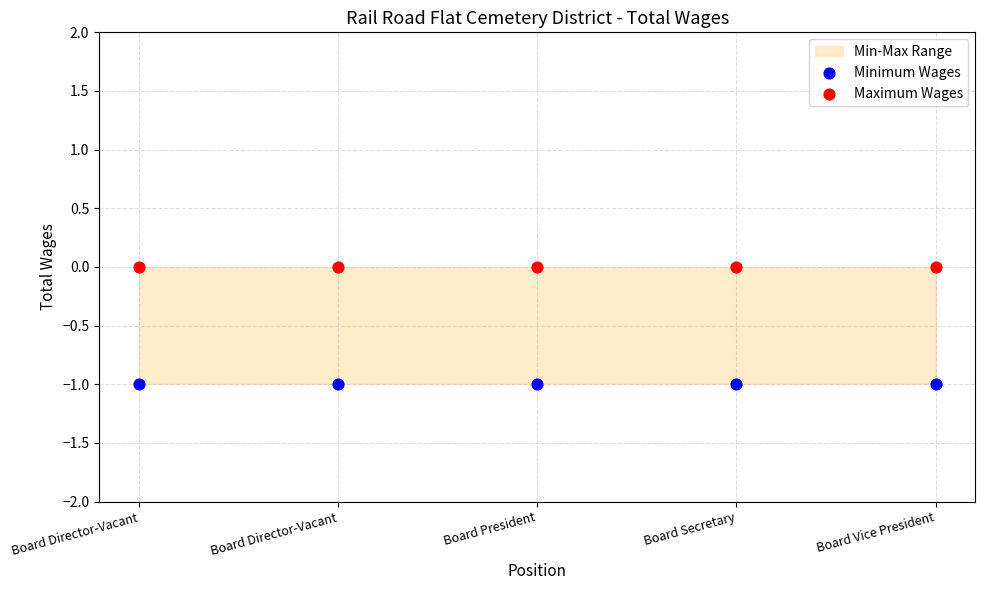

Which series contains the lowest Y value?

Minimum Wages